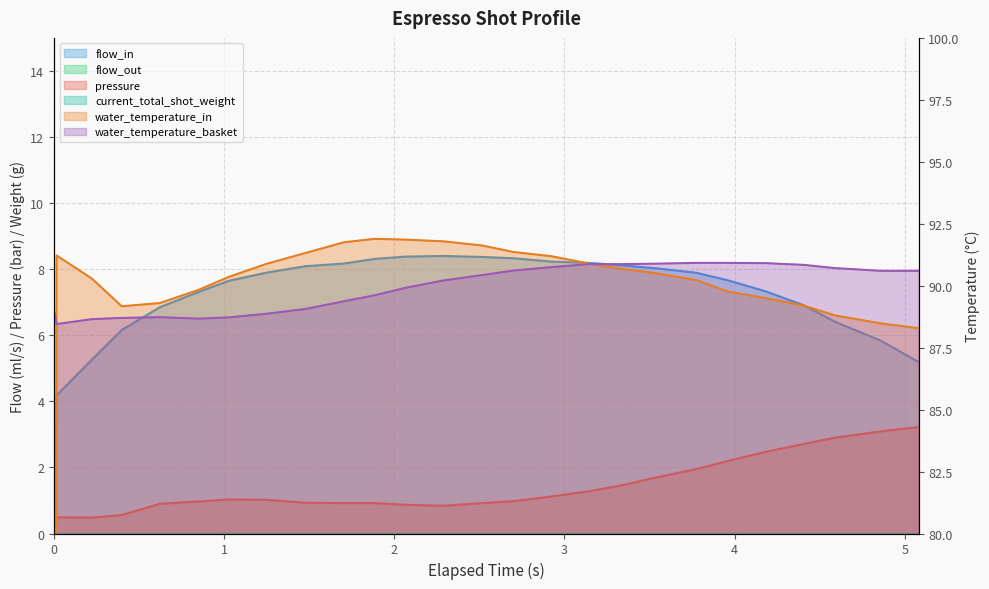

The value of water_temperature_basket at 2 is 60.4. True or false?

False